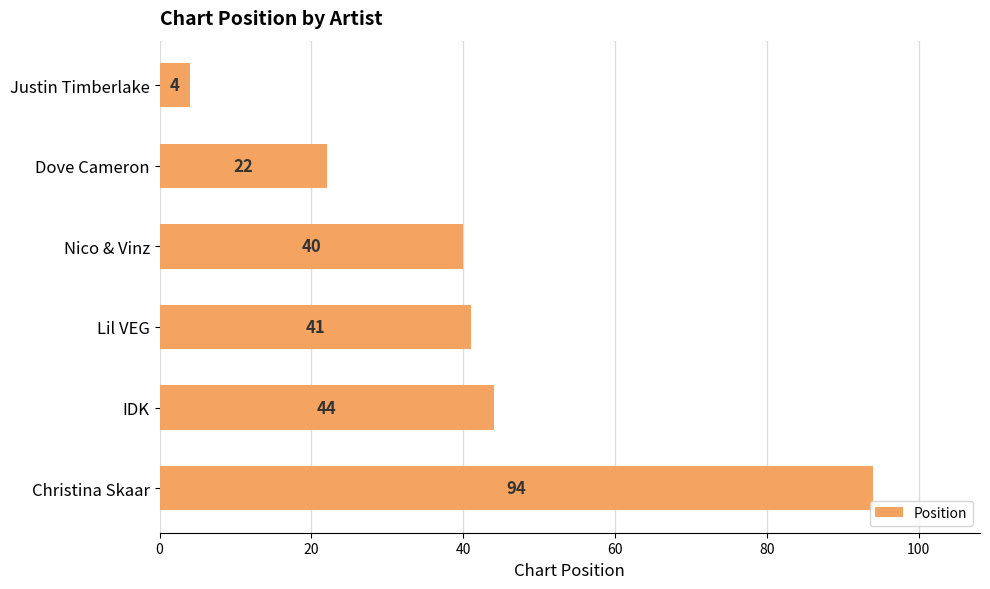

Where is the data nearest to the value 49?

IDK